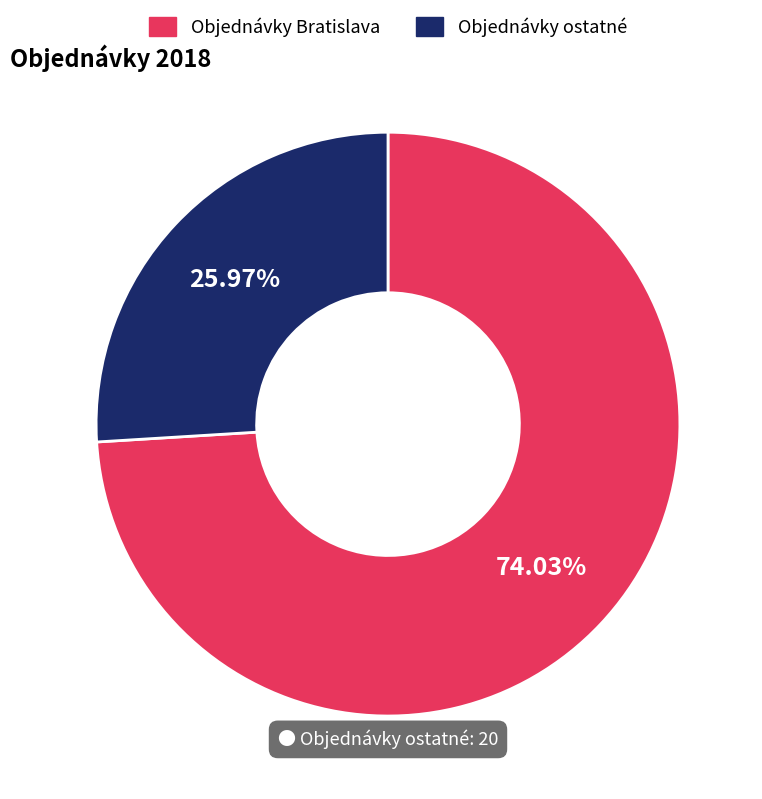

Count the number of slices in the pie.

2